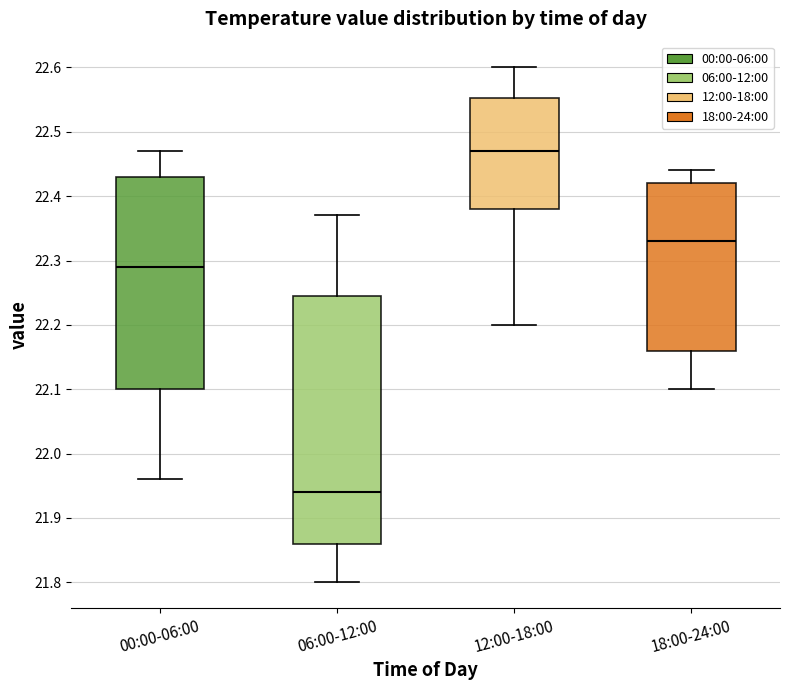

Reading left to right, read every box against the y-axis: the position of its median line, the range the box covers, and the ends of its whiskers. The values are not printed on the chart, so give them approximately, as read against the axis.

00:00-06:00: median 22.29, box 22.10 to 22.43, whiskers 21.96 to 22.47
06:00-12:00: median 21.94, box 21.86 to 22.25, whiskers 21.80 to 22.37
12:00-18:00: median 22.47, box 22.38 to 22.55, whiskers 22.20 to 22.60
18:00-24:00: median 22.33, box 22.16 to 22.42, whiskers 22.10 to 22.44